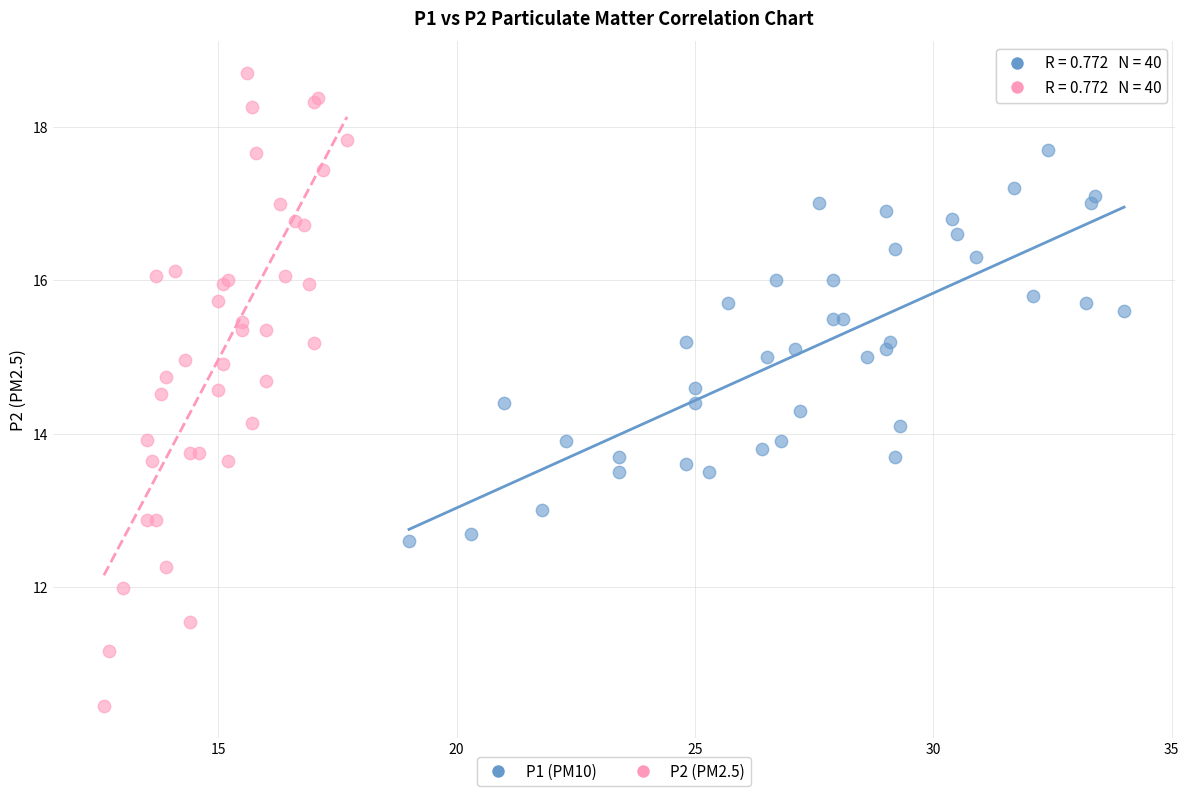

Which series reaches the minimum Y coordinate?

P2 (PM2.5)